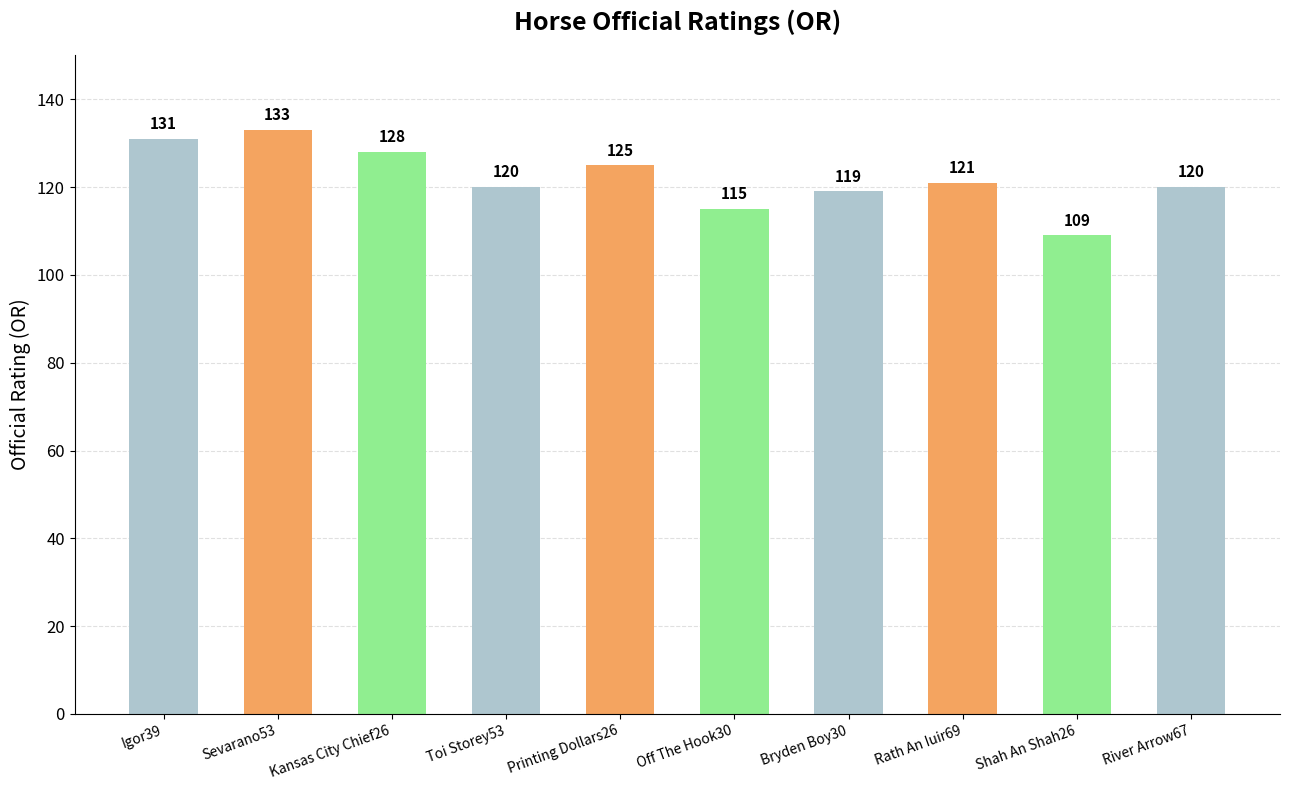

The chart shows a value of 115 at Off The Hook30. True or false?

True